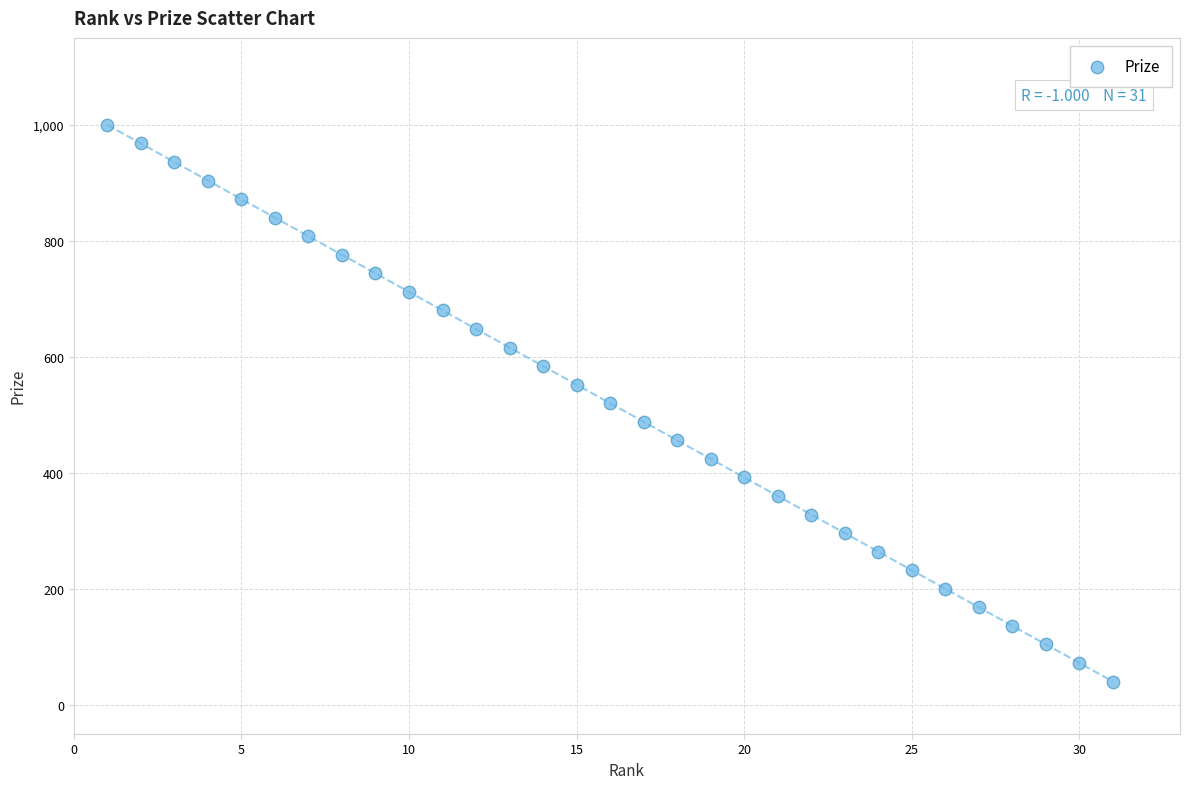

What is the range of Y values (max minus min)?

960